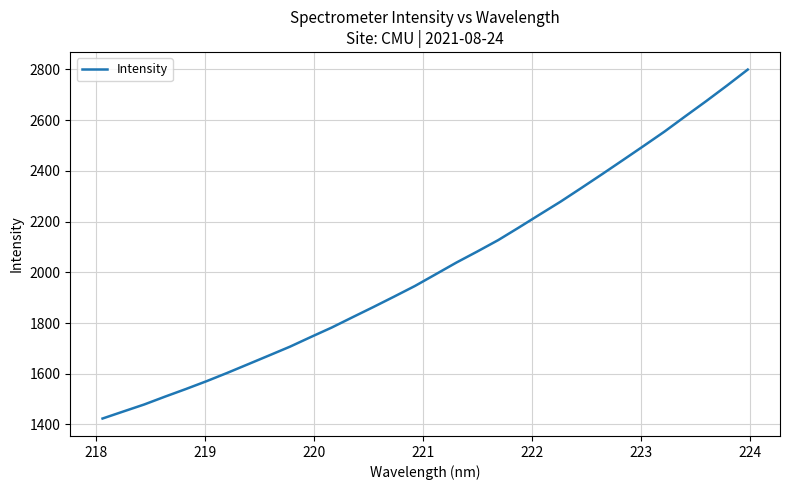

What is the greatest value displayed?

2799.3